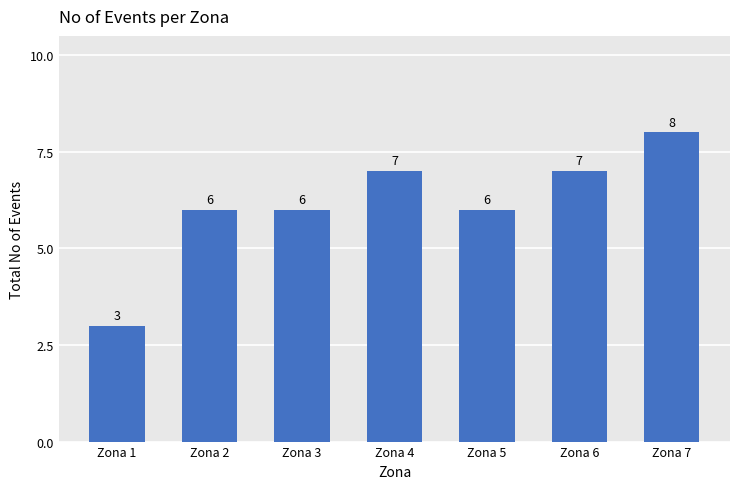

Count the values in the range 6 to 7.

5